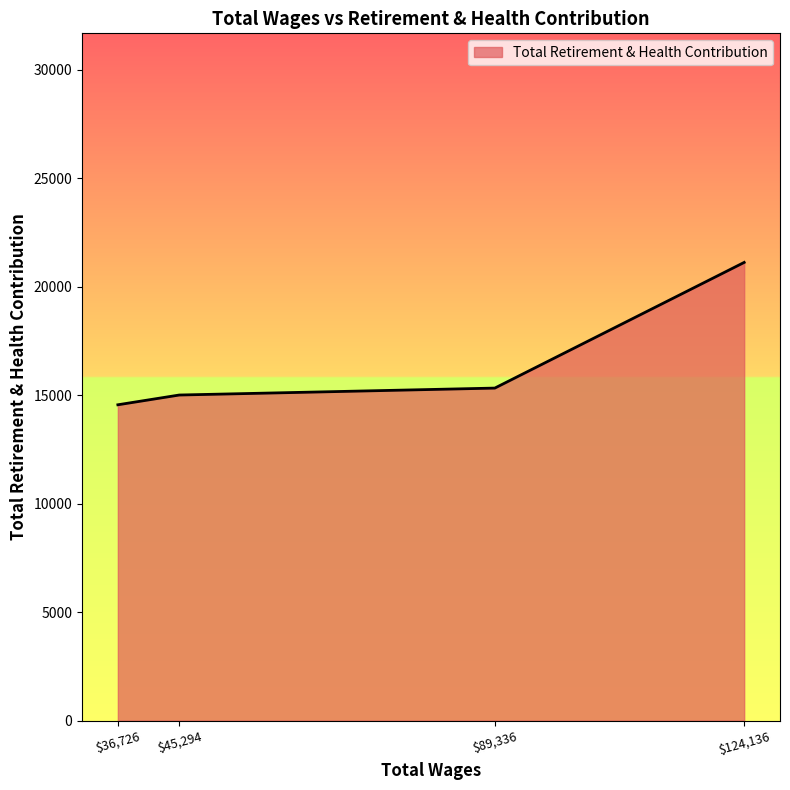

What is the sum of all values?

66033